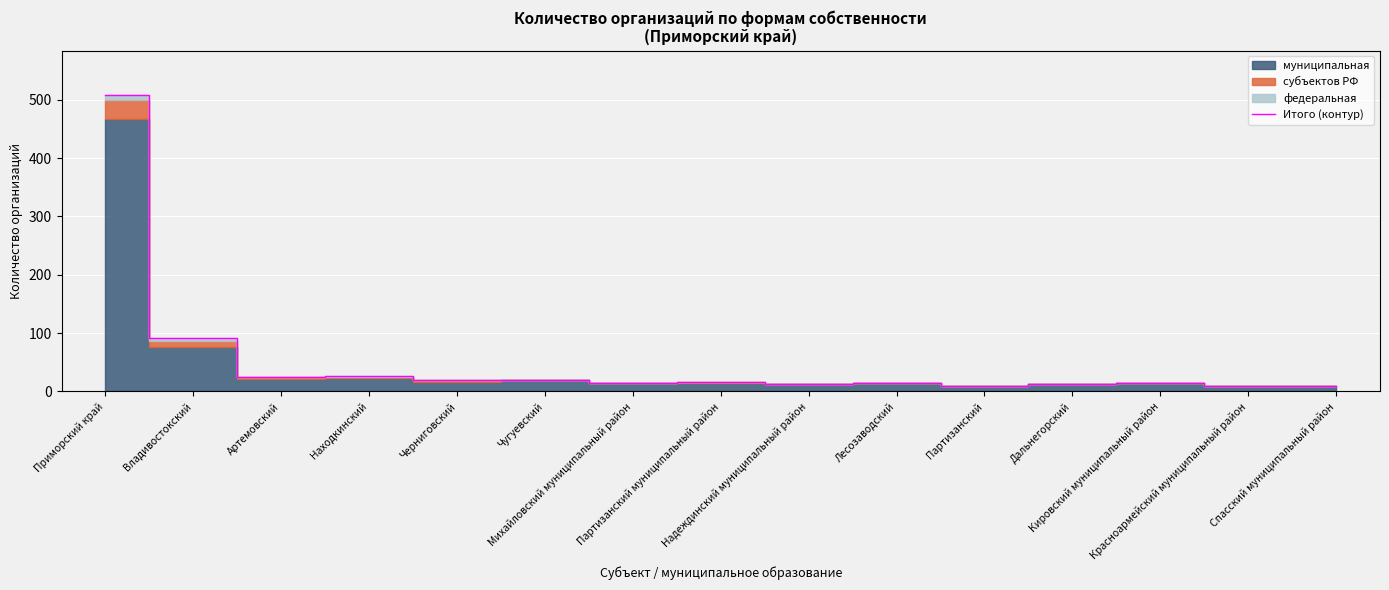

What is the label of the 12th point from the right?

Находкинский